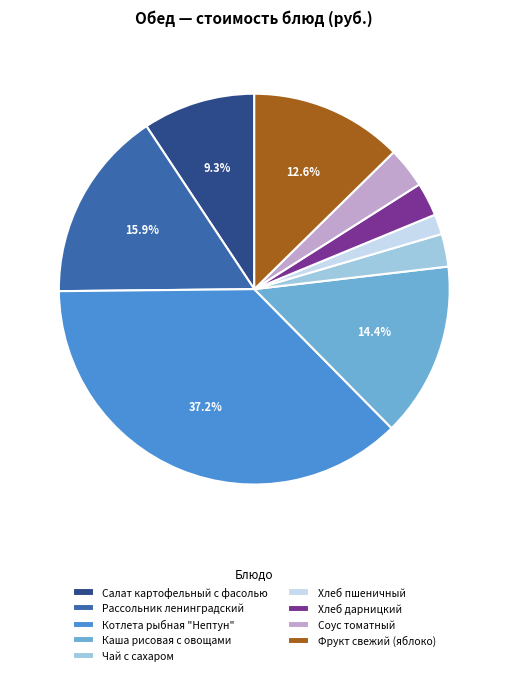

Is the sum of Хлеб дарницкий and Фрукт свежий (яблоко) greater than half?

No